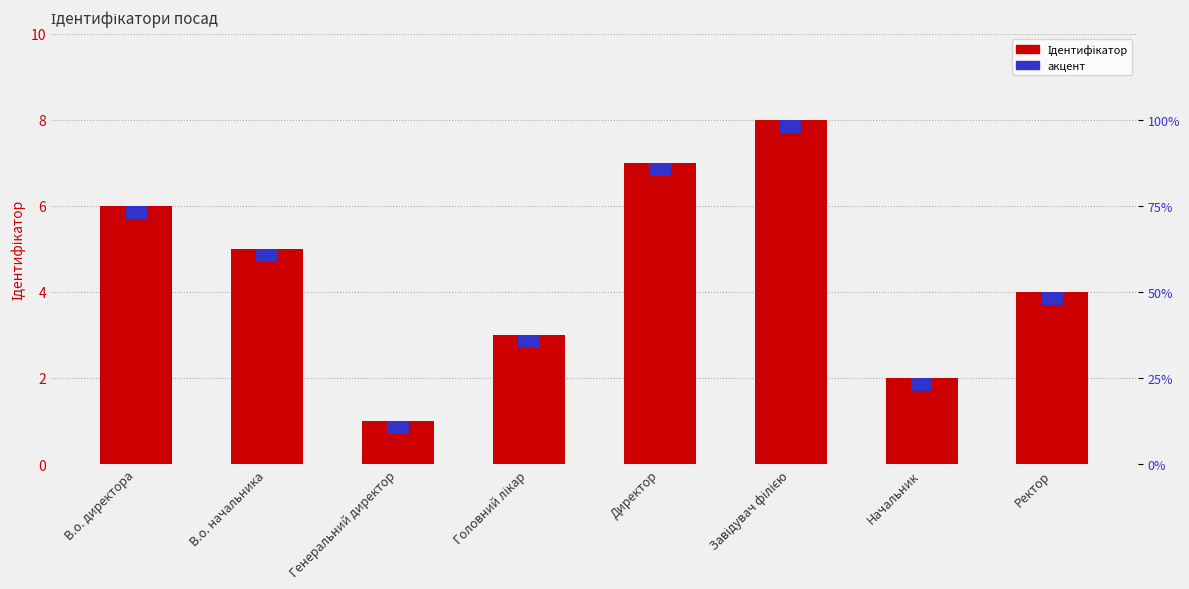

Reading right to left, transcribe all the data shown in this chart.

Ідентифікатор: Ректор=4.0	Начальник=2.0	Завідувач філією=8.0	Директор=7.0	Головний лікар=3.0	Генеральний директор=1.0	В.о. начальника=5.0	В.о. директора=6.0
акцент: Ректор=0.3	Начальник=0.3	Завідувач філією=0.3	Директор=0.3	Головний лікар=0.3	Генеральний директор=0.3	В.о. начальника=0.3	В.о. директора=0.3